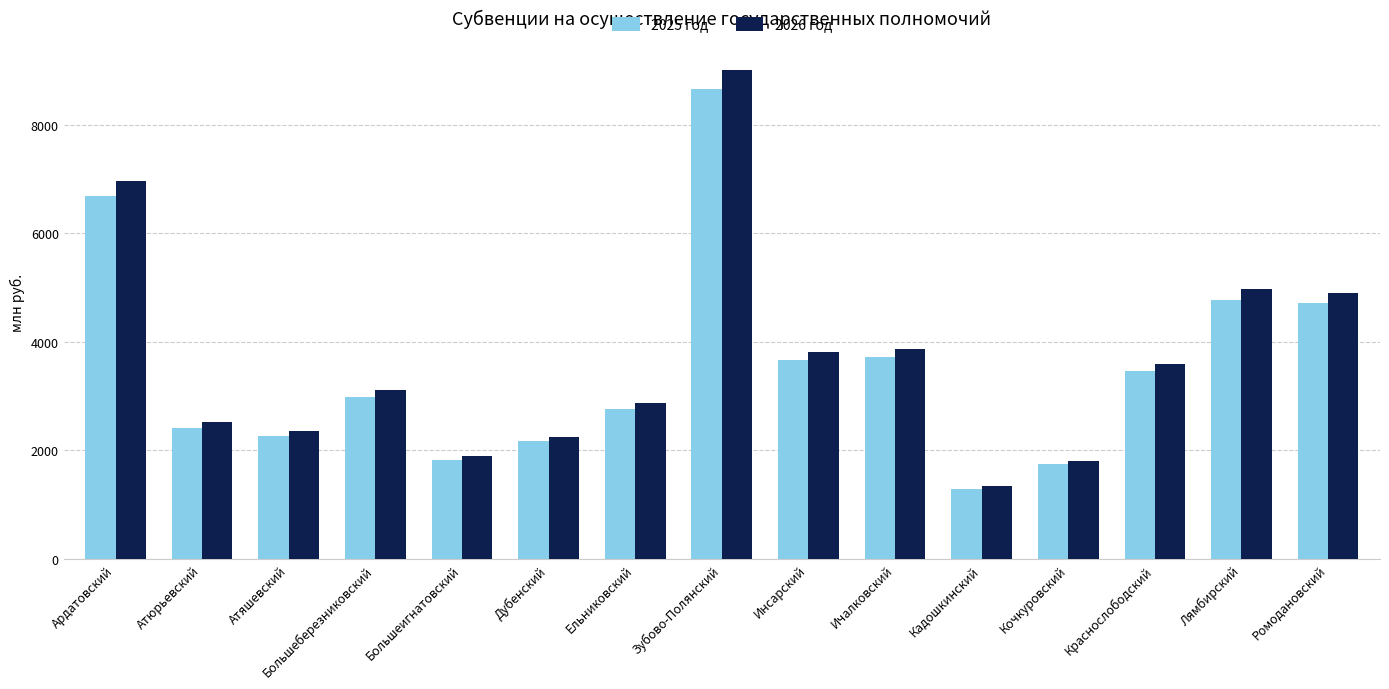

Rank the series by their average value, from lowest to highest.

2025 год, 2026 год